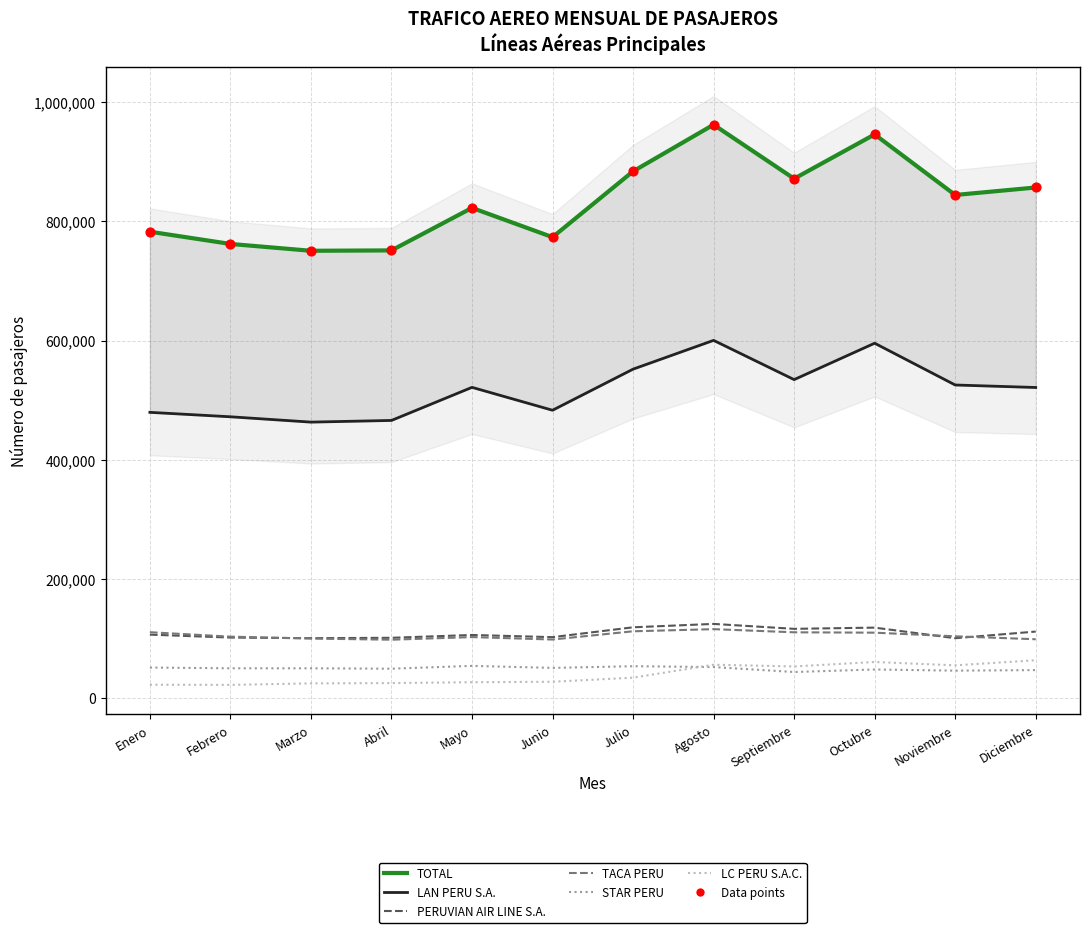

Which series contains the lowest Y value?

LC PERU S.A.C.